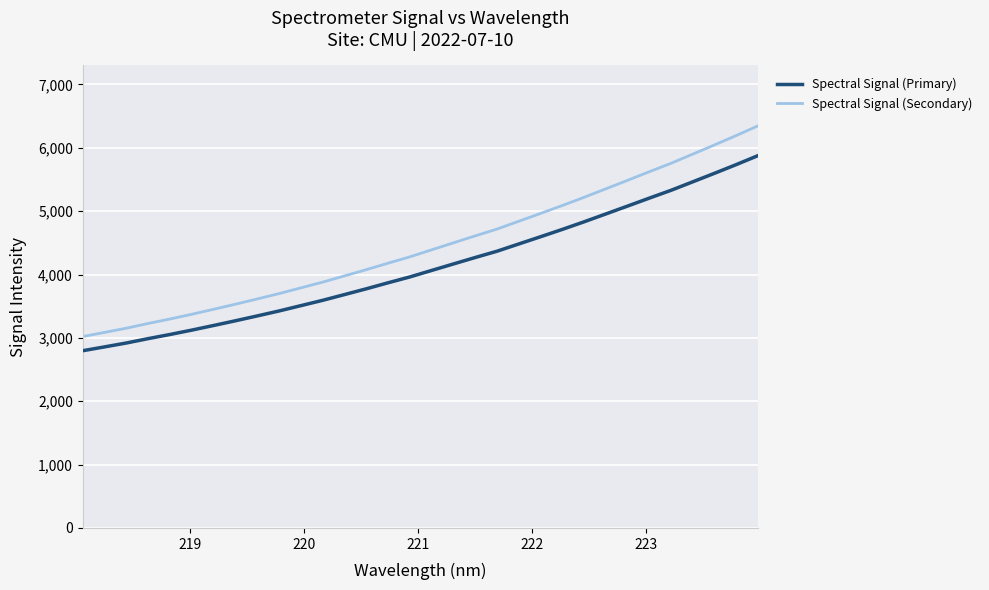

What is the sum of all Spectral Signal (Primary) values?

132096.5